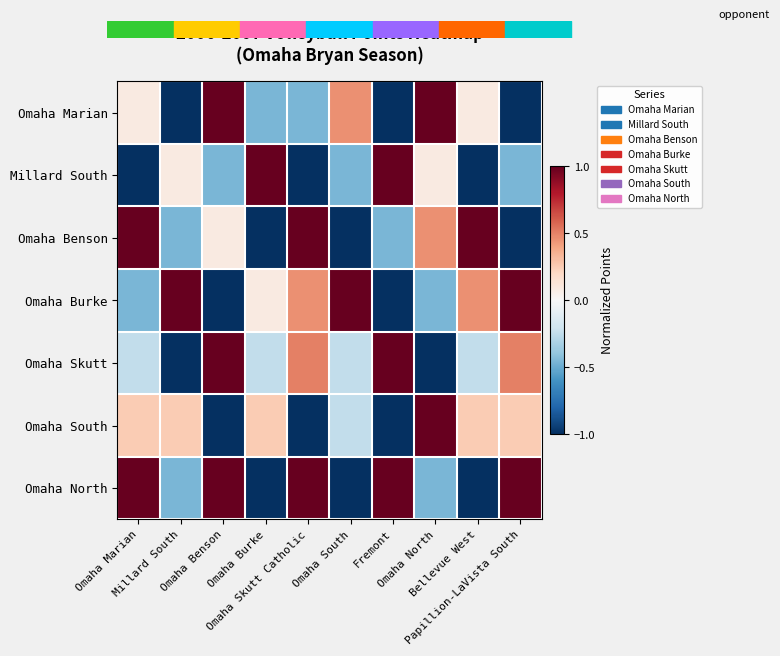

Reading right to left, transcribe all the data shown in this chart.

Omaha Marian: Papillion-LaVista South=-1.0	Bellevue West=0.1	Omaha North=1.0	Fremont=-1.0	Omaha South=0.5	Omaha Skutt Catholic=-0.5	Omaha Burke=-0.5	Omaha Benson=1.0	Millard South=-1.0	Omaha Marian=0.1
Millard South: Papillion-LaVista South=-0.5	Bellevue West=-1.0	Omaha North=0.1	Fremont=1.0	Omaha South=-0.5	Omaha Skutt Catholic=-1.0	Omaha Burke=1.0	Omaha Benson=-0.5	Millard South=0.1	Omaha Marian=-1.0
Omaha Benson: Papillion-LaVista South=-1.0	Bellevue West=1.0	Omaha North=0.5	Fremont=-0.5	Omaha South=-1.0	Omaha Skutt Catholic=1.0	Omaha Burke=-1.0	Omaha Benson=0.1	Millard South=-0.5	Omaha Marian=1.0
Omaha Burke: Papillion-LaVista South=1.0	Bellevue West=0.5	Omaha North=-0.5	Fremont=-1.0	Omaha South=1.0	Omaha Skutt Catholic=0.5	Omaha Burke=0.1	Omaha Benson=-1.0	Millard South=1.0	Omaha Marian=-0.5
Omaha Skutt: Papillion-LaVista South=0.5	Bellevue West=-0.2	Omaha North=-1.0	Fremont=1.0	Omaha South=-0.2	Omaha Skutt Catholic=0.5	Omaha Burke=-0.2	Omaha Benson=1.0	Millard South=-1.0	Omaha Marian=-0.2
Omaha South: Papillion-LaVista South=0.2	Bellevue West=0.2	Omaha North=1.0	Fremont=-1.0	Omaha South=-0.2	Omaha Skutt Catholic=-1.0	Omaha Burke=0.2	Omaha Benson=-1.0	Millard South=0.2	Omaha Marian=0.2
Omaha North: Papillion-LaVista South=1.0	Bellevue West=-1.0	Omaha North=-0.5	Fremont=1.0	Omaha South=-1.0	Omaha Skutt Catholic=1.0	Omaha Burke=-1.0	Omaha Benson=1.0	Millard South=-0.5	Omaha Marian=1.0